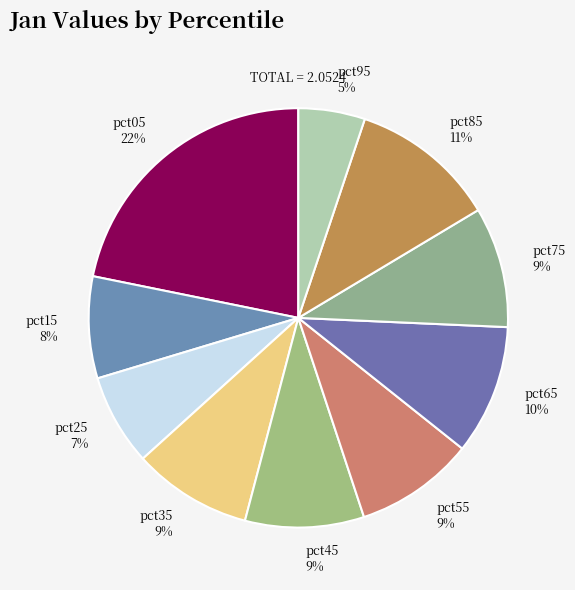

To the nearest percent, what portion does pct15 represent?

8%